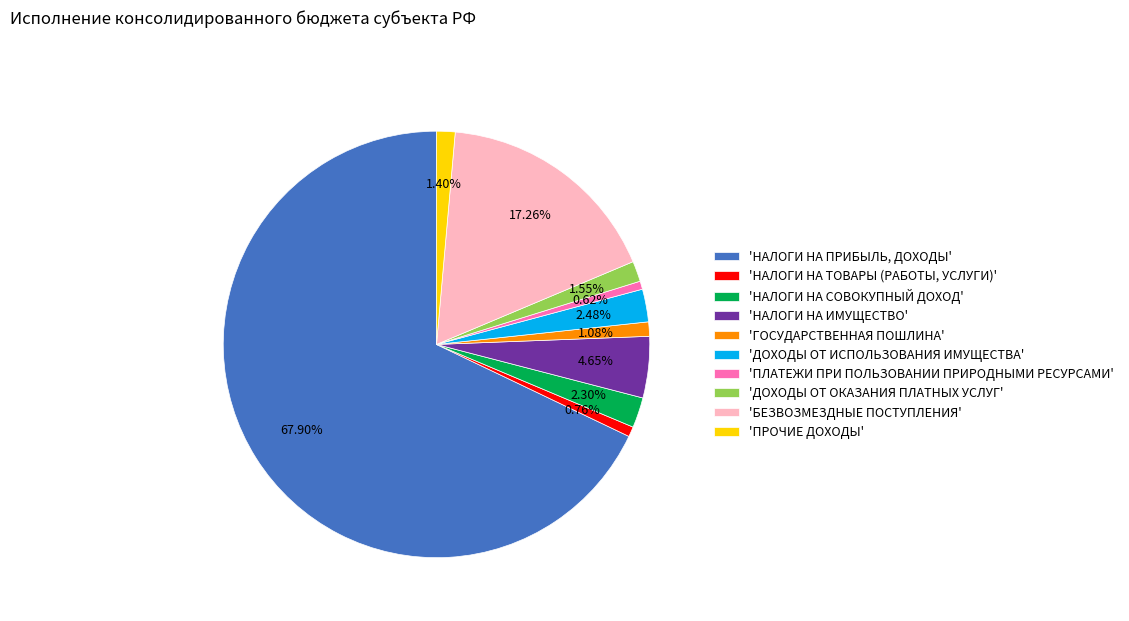

What is the ratio of the value at 'НАЛОГИ НА ТОВАРЫ (РАБОТЫ, УСЛУГИ)' to the value at 'ДОХОДЫ ОТ ОКАЗАНИЯ ПЛАТНЫХ УСЛУГ'?

0.5